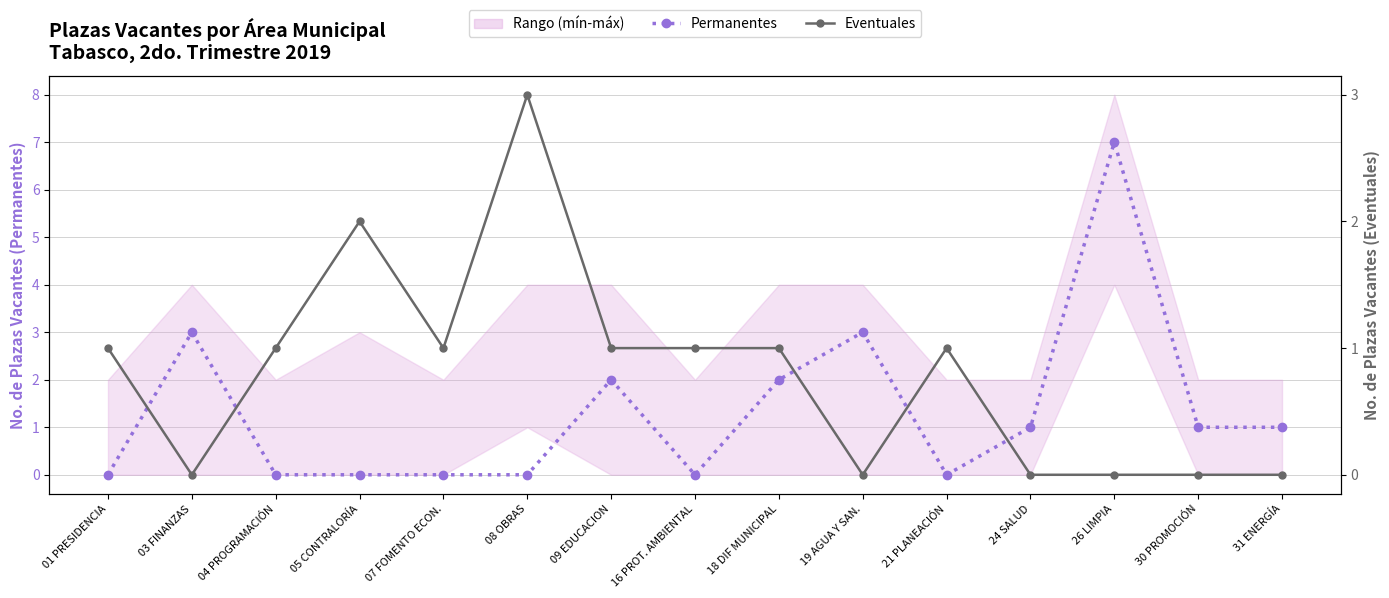

What is the difference between the maximum and minimum values in the Permanentes series?

7